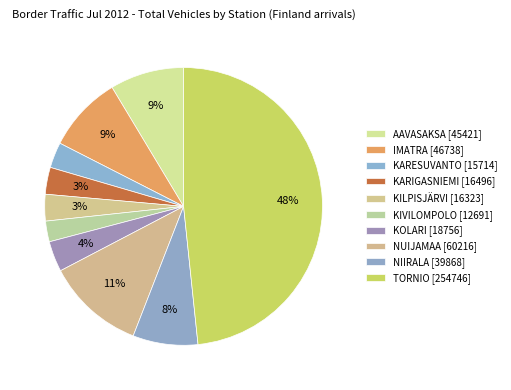

How many slices are in this pie chart?

10